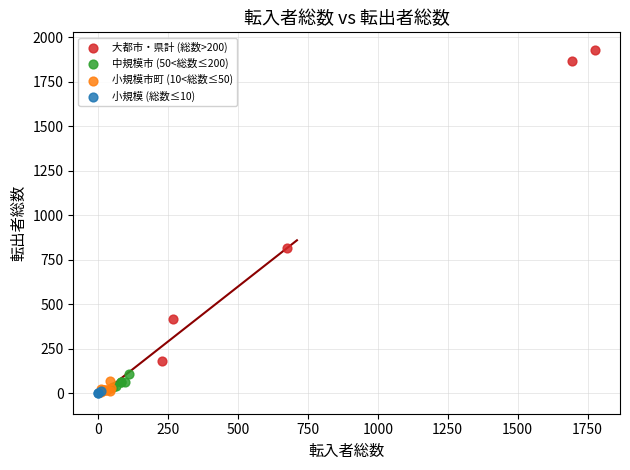

Which series contains the highest Y value?

大都市・県計 (総数>200)